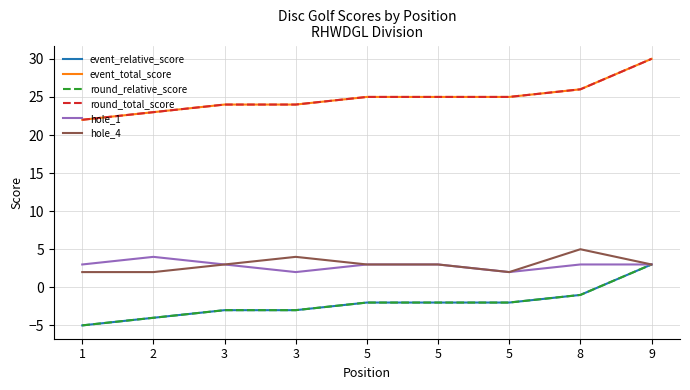

Does the chart have visible grid lines?

Yes